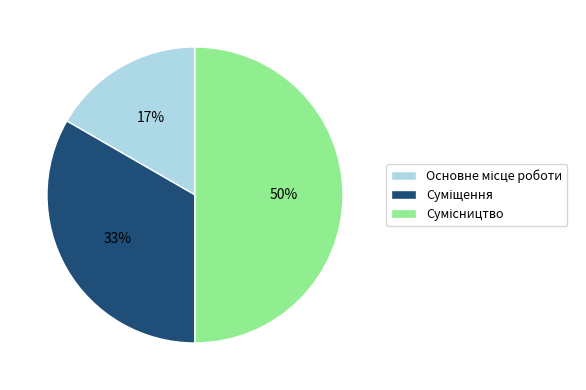

To the nearest percent, what is the average slice percentage?

33%